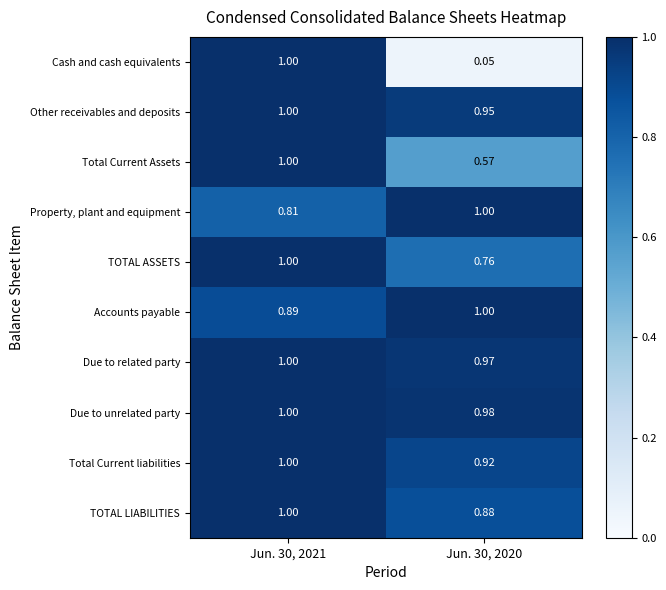

At which category does the chart reach its minimum across all series?

Jun. 30, 2020